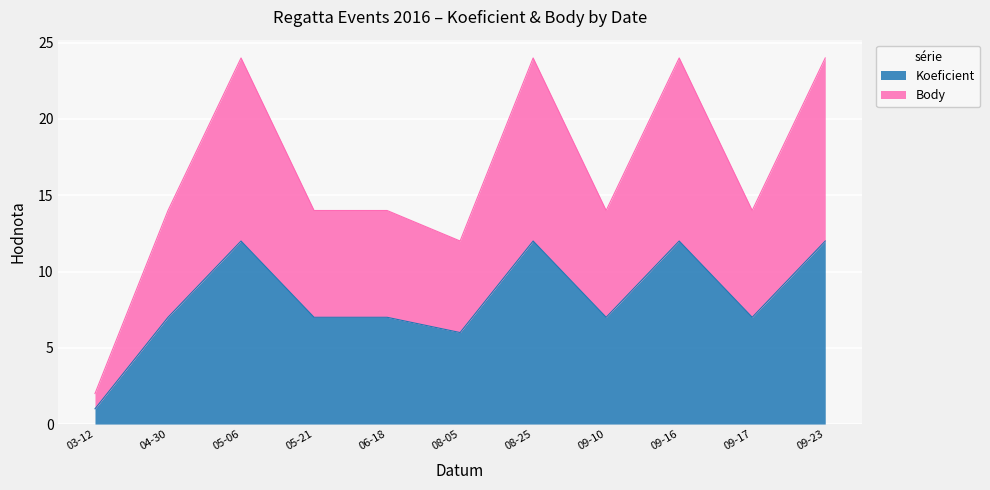

True or false: Koeficient has a value of 7 at 05-21.

True